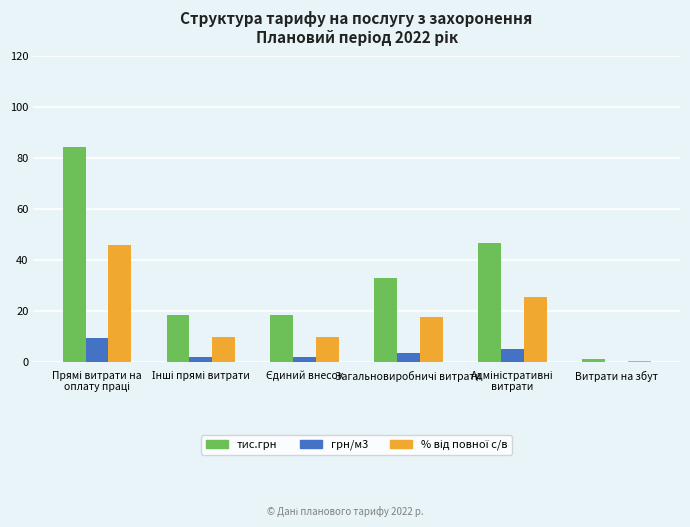

Which series has the largest total across all categories?

тис.грн